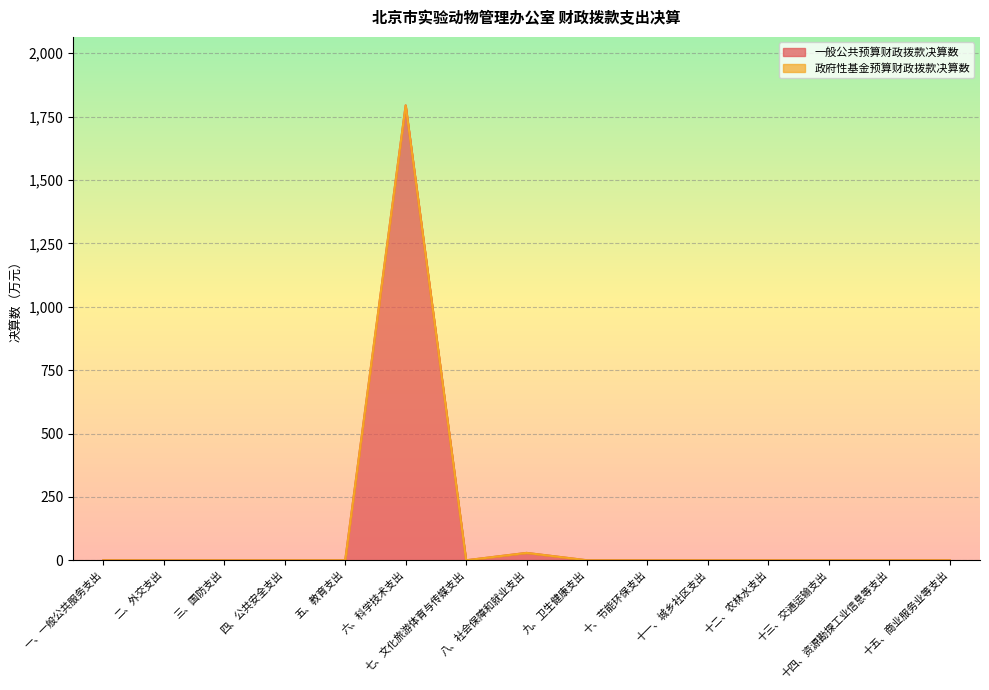

What is the sum of all values?

1823.5